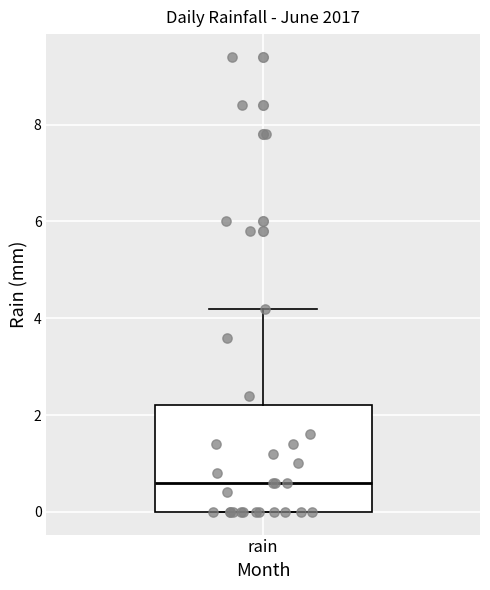

Where is the lower edge of the box for rain on the y-axis? The values are not printed on the chart, so give them approximately, as read against the axis.

0.0